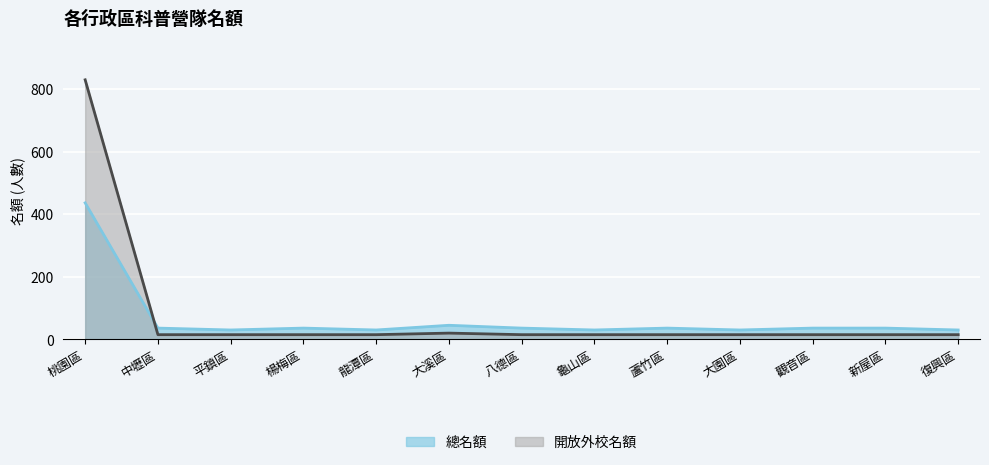

Between which two adjacent categories do 總名額 and 開放外校名額 first intersect?

桃園區 and 中壢區